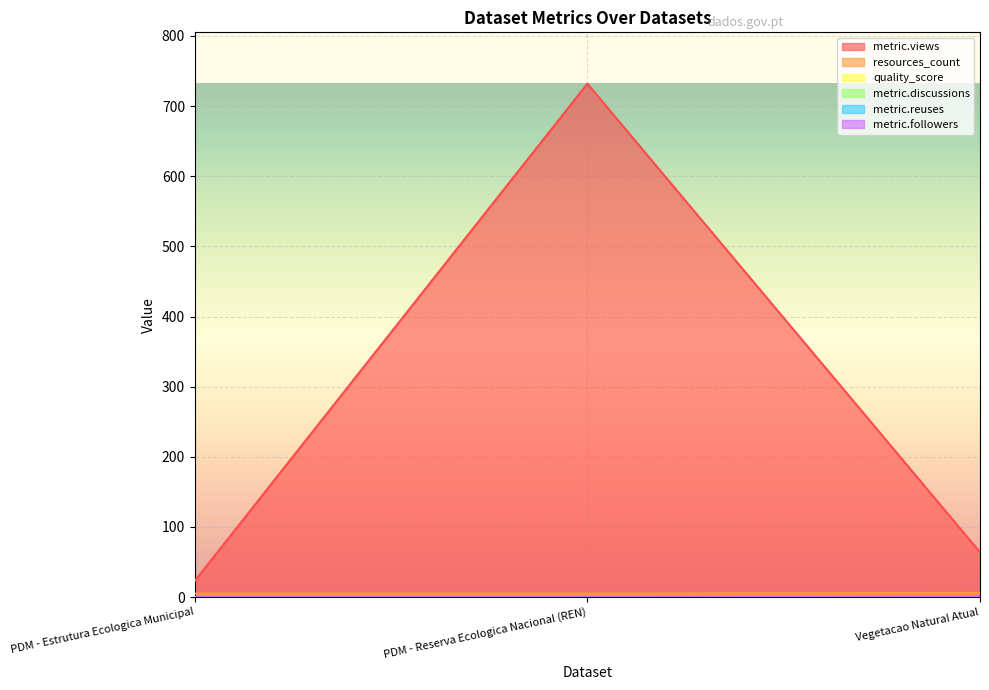

Reading left to right, list all the values displayed in this chart.

metric.views: PDM - Estrutura Ecologica Municipal=23.0	PDM - Reserva Ecologica Nacional (REN)=732.0	Vegetacao Natural Atual=64.0
resources_count: PDM - Estrutura Ecologica Municipal=5.0	PDM - Reserva Ecologica Nacional (REN)=5.0	Vegetacao Natural Atual=6.0
quality_score: PDM - Estrutura Ecologica Municipal=0.7	PDM - Reserva Ecologica Nacional (REN)=0.7	Vegetacao Natural Atual=0.7
metric.discussions: PDM - Estrutura Ecologica Municipal=0.0	PDM - Reserva Ecologica Nacional (REN)=0.0	Vegetacao Natural Atual=0.0
metric.reuses: PDM - Estrutura Ecologica Municipal=0.0	PDM - Reserva Ecologica Nacional (REN)=0.0	Vegetacao Natural Atual=0.0
metric.followers: PDM - Estrutura Ecologica Municipal=0.0	PDM - Reserva Ecologica Nacional (REN)=0.0	Vegetacao Natural Atual=0.0